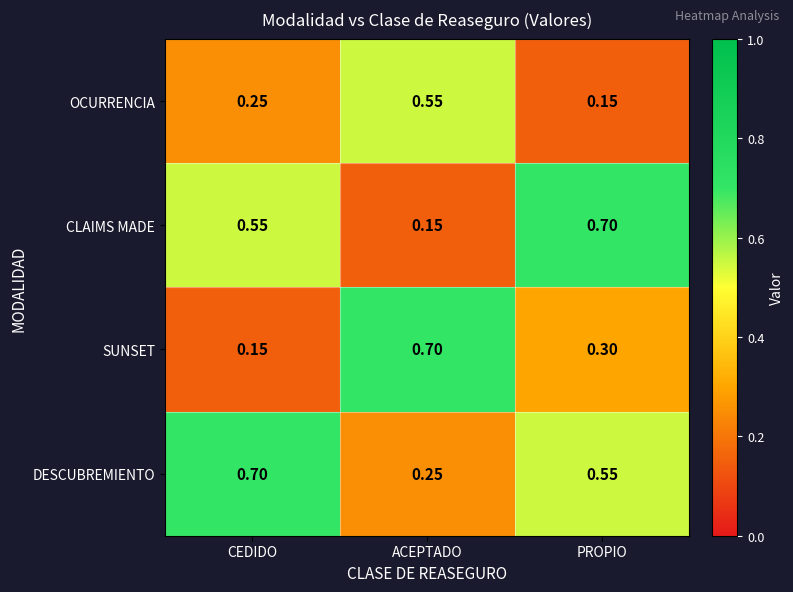

Which category has the lowest value in the SUNSET series?

CEDIDO